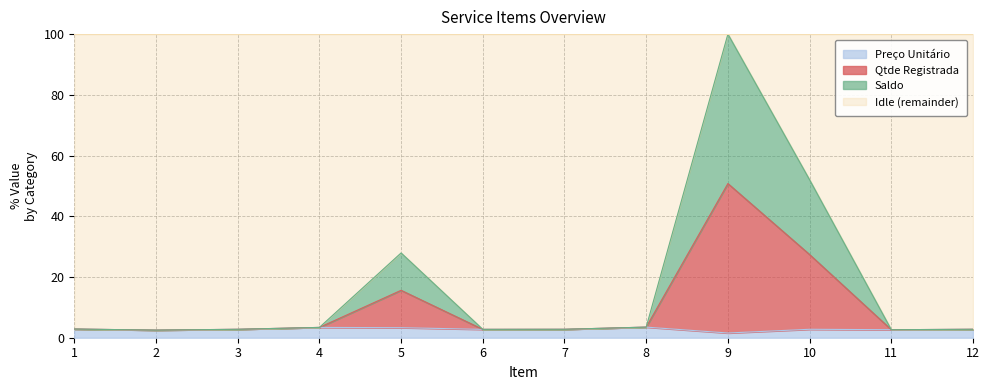

How many data points in Preço Unitário (R$) are less than 2?

1